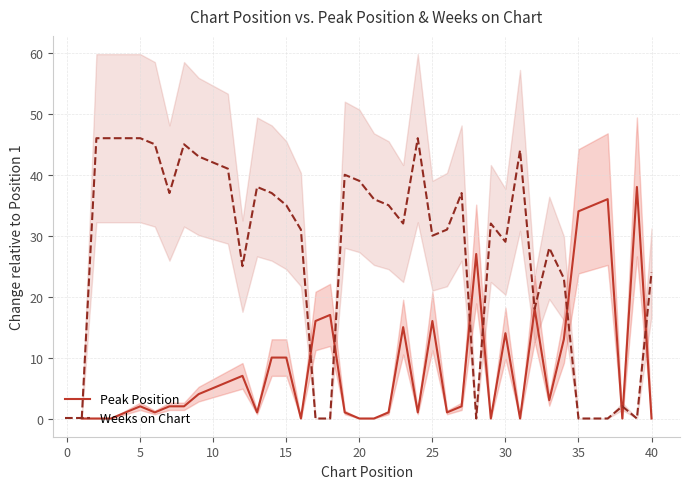

What is the maximum value for Weeks on Chart?

46.0